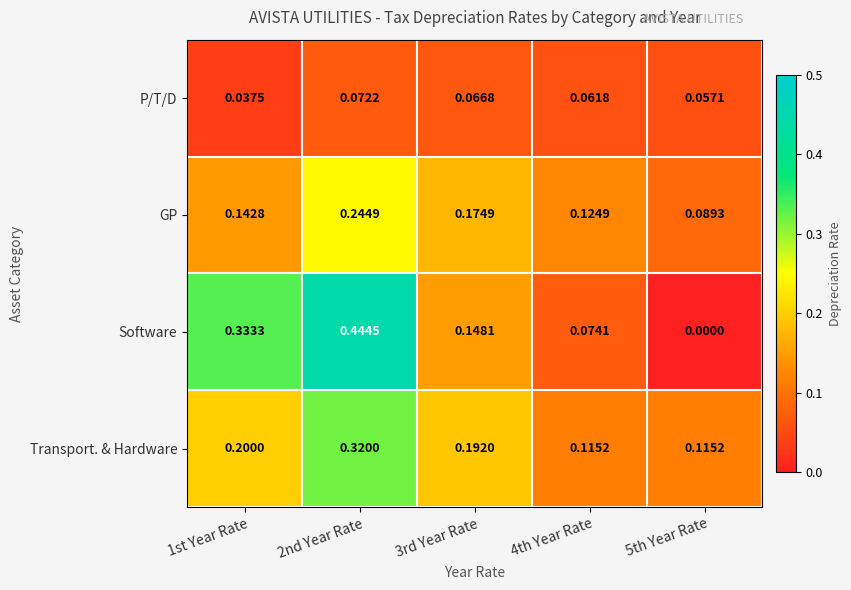

Which series has the largest total across all categories?

Software